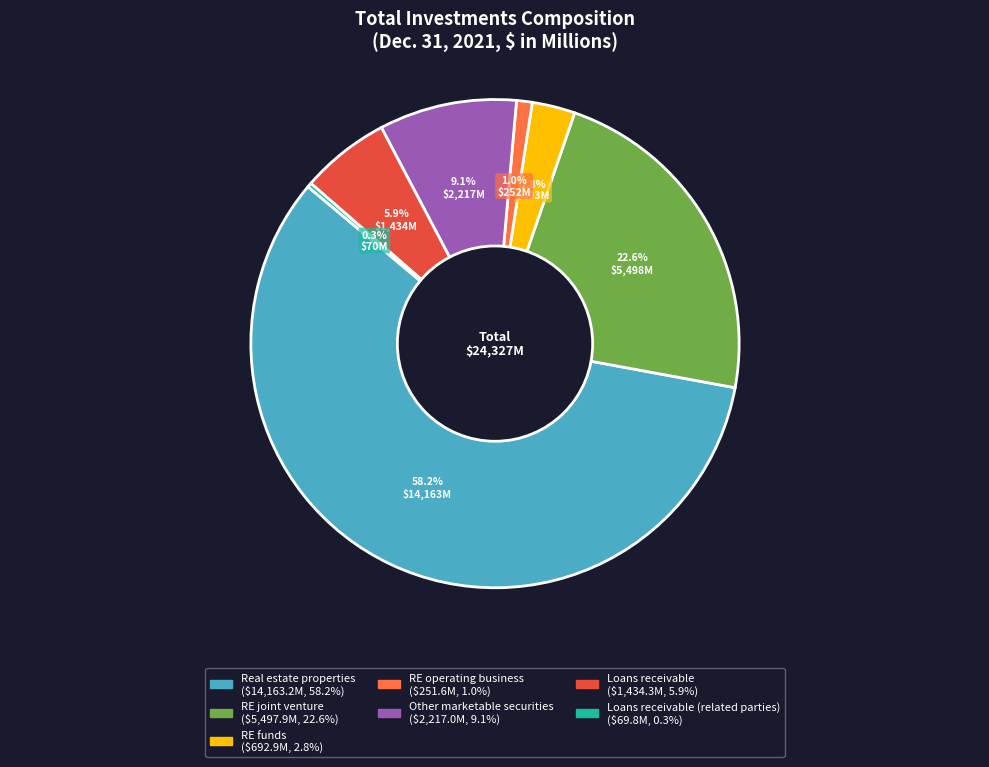

Rank the categories by value from highest to lowest.

Real estate properties at cost, Real estate joint venture, at cost, Other marketable securities at cost, Loans receivable, at cost, Real estate funds, at cost, Real estate operating business, at cost, Loans receivable with related parties